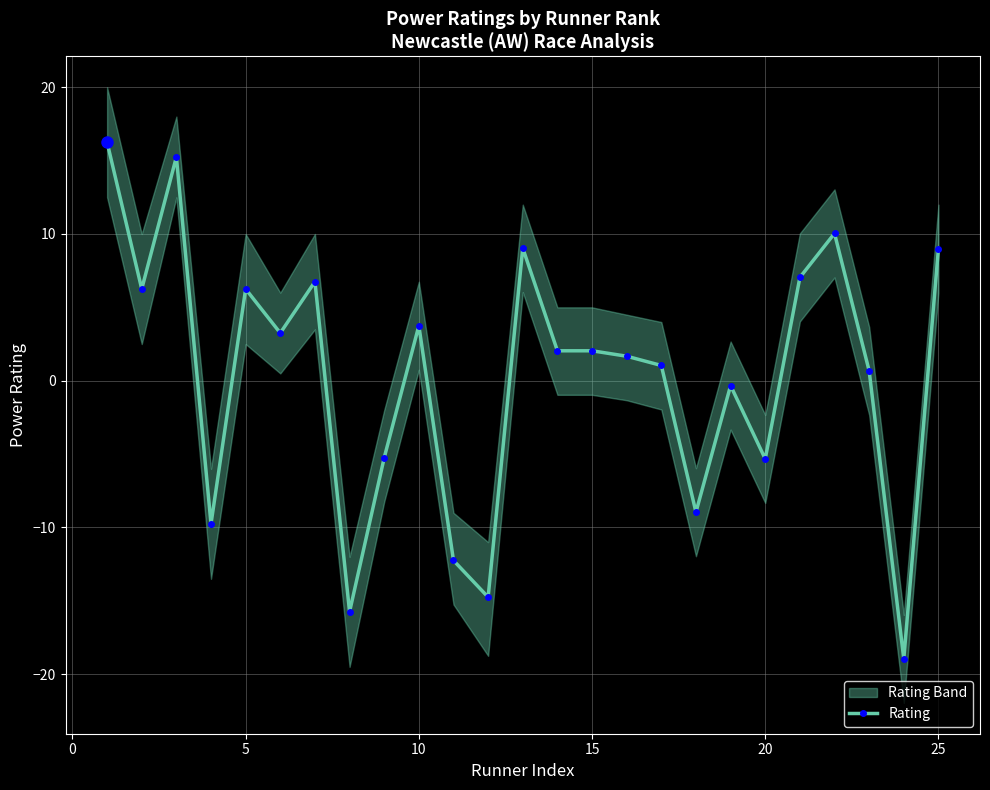

The Rating series shows 9.8 at 5. True or false?

False